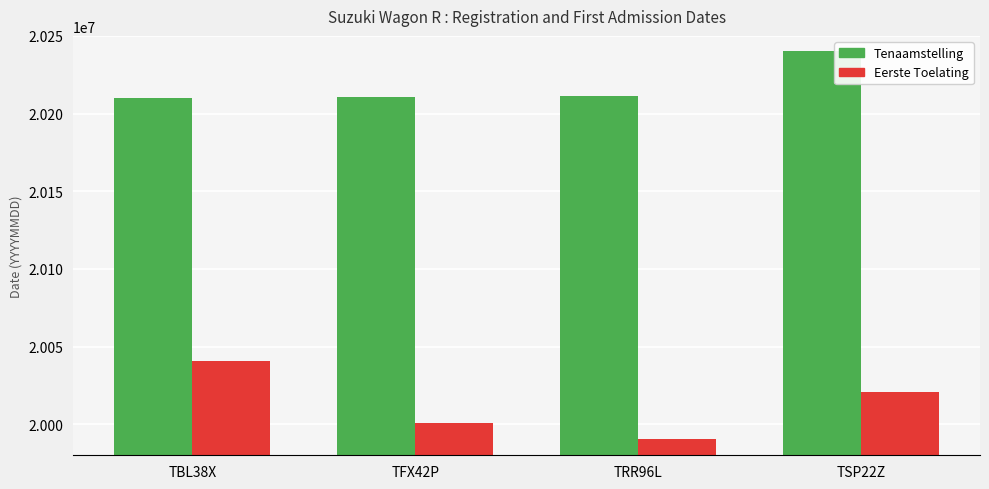

What is the spread (max minus min) of values at TRR96L?

220481